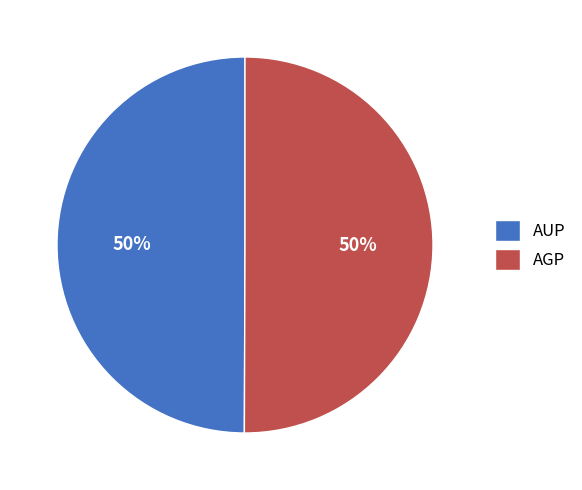

Combined, do AUP and AGP account for over 50%?

Yes